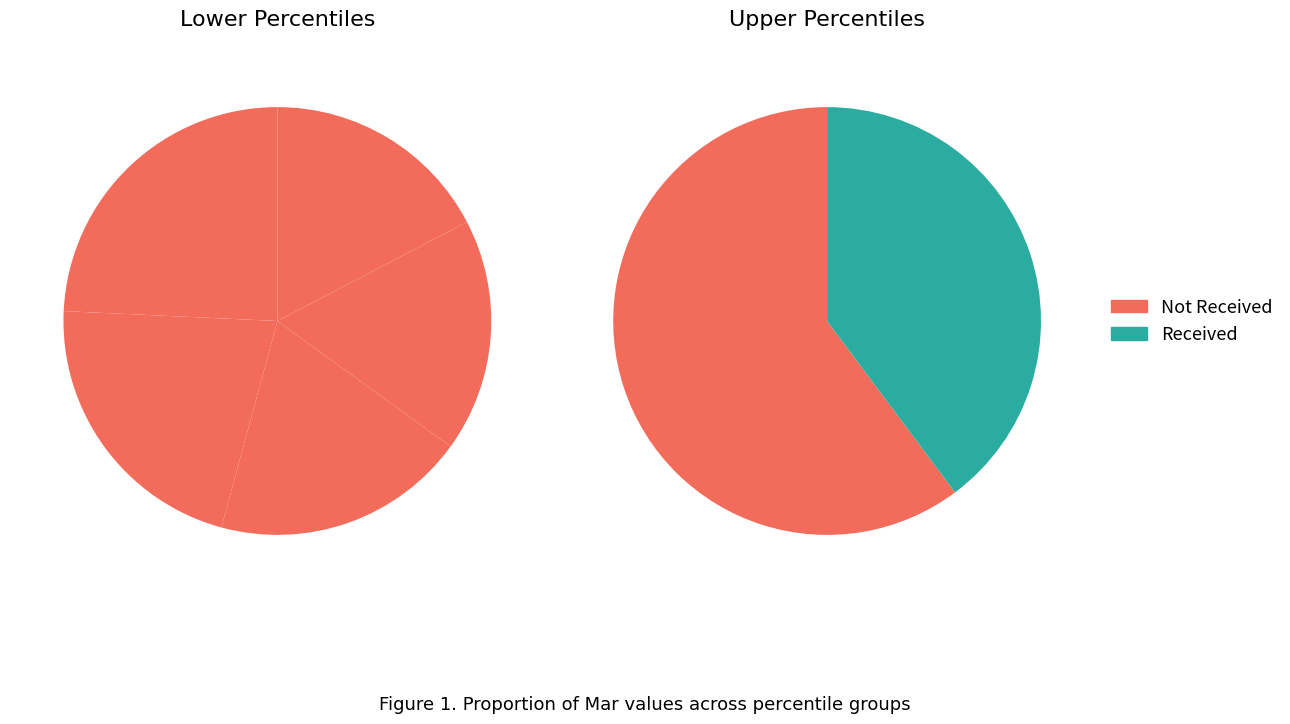

To the nearest percent, what is the difference between the pct05 and pct75 slice percentages?

1%